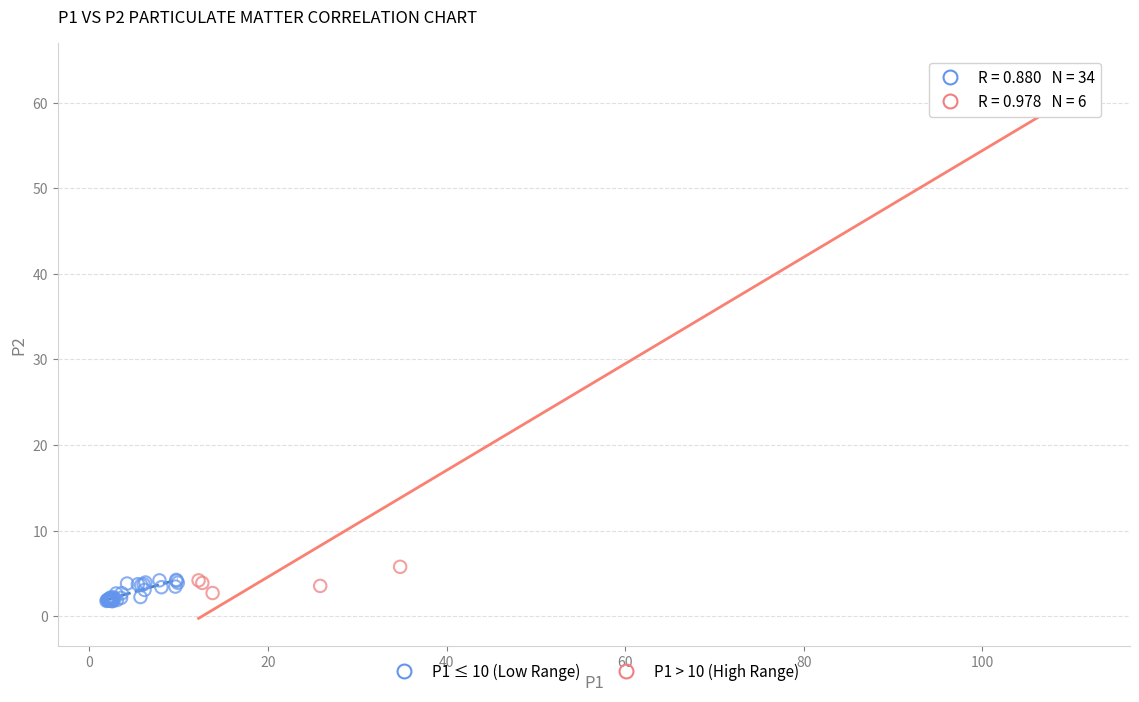

Which series contains the highest Y value?

P1 > 10 (High Range)